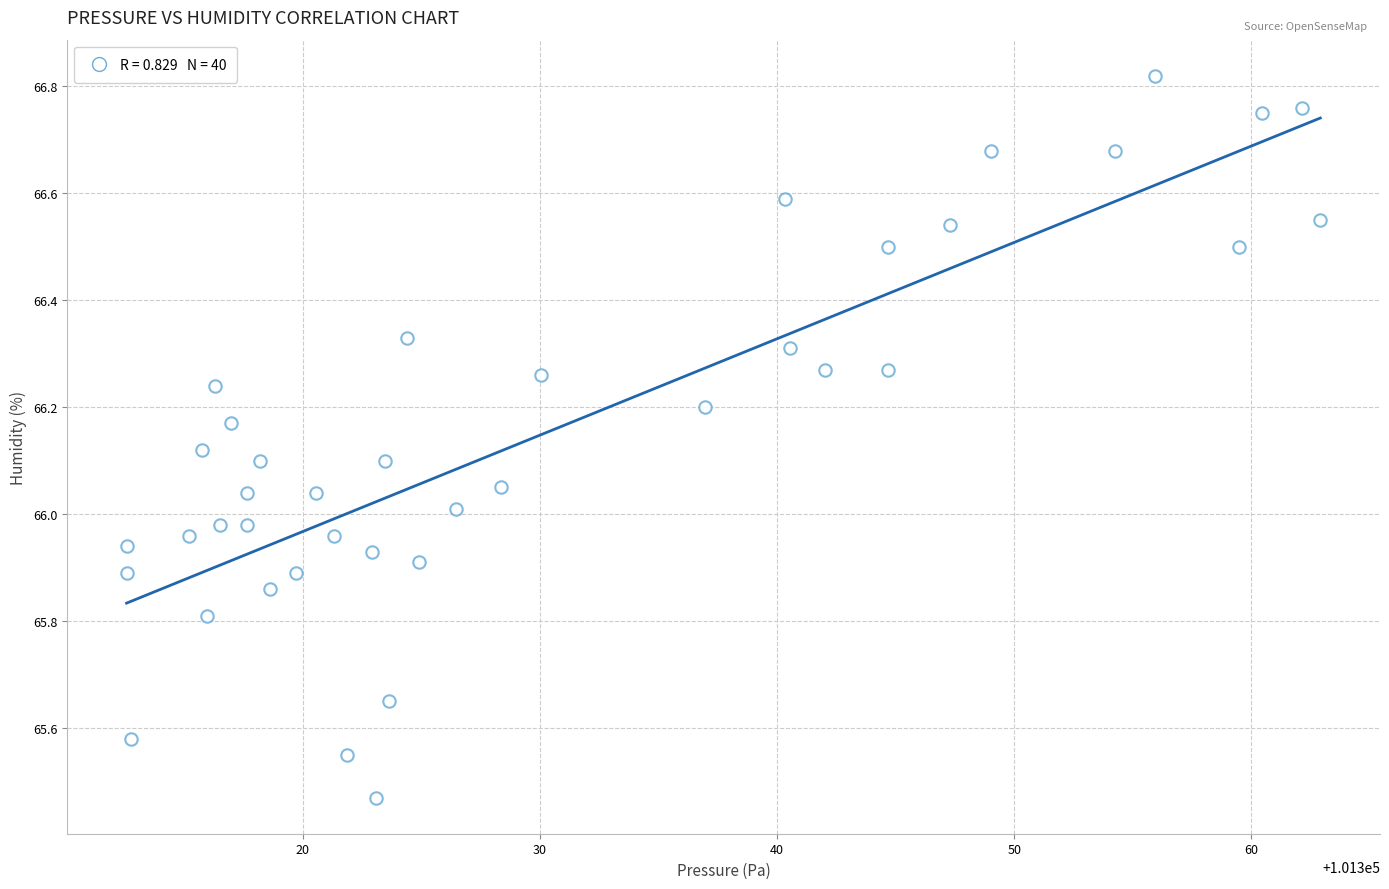

What is the range of X values (max minus min)?

50.4